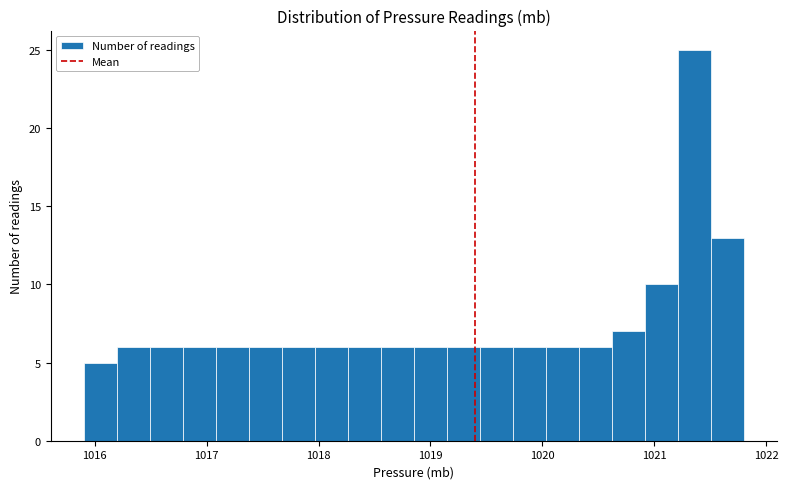

Read against the x-axis, roughly where is the centre of the tallest bar?

1021.4